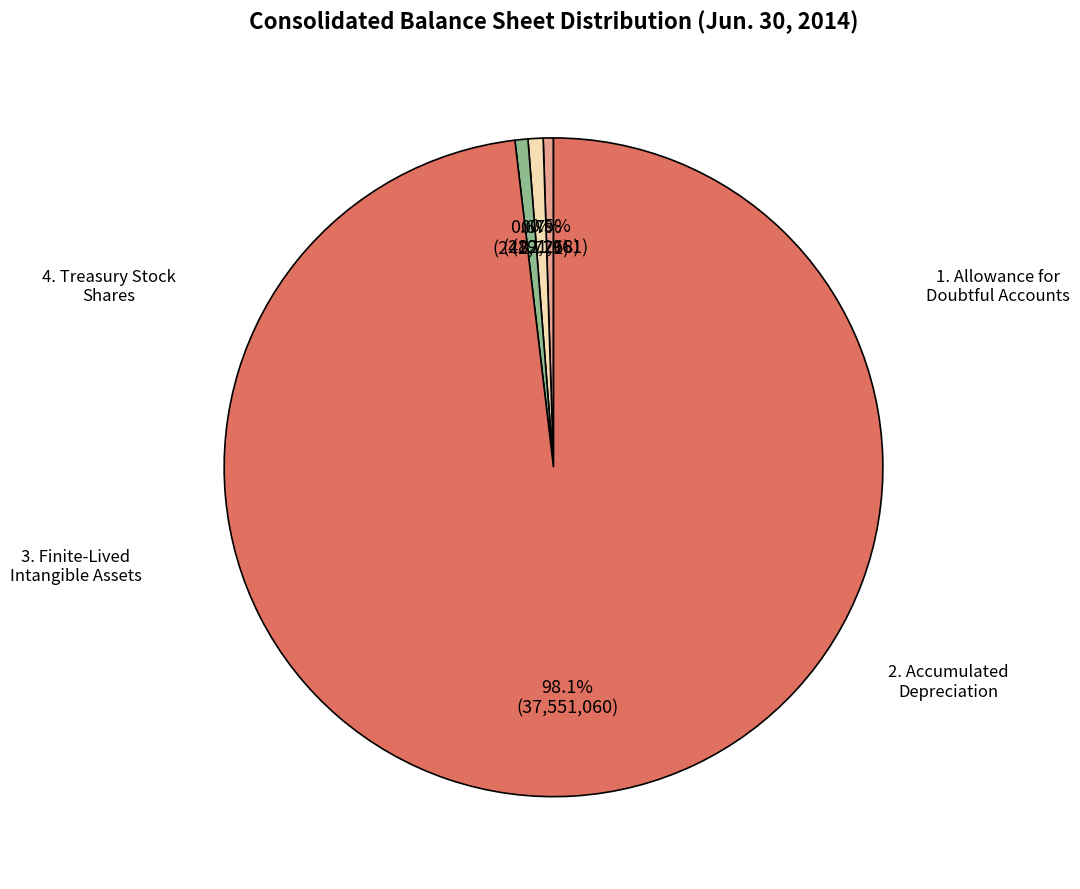

How many slices are in this pie chart?

4